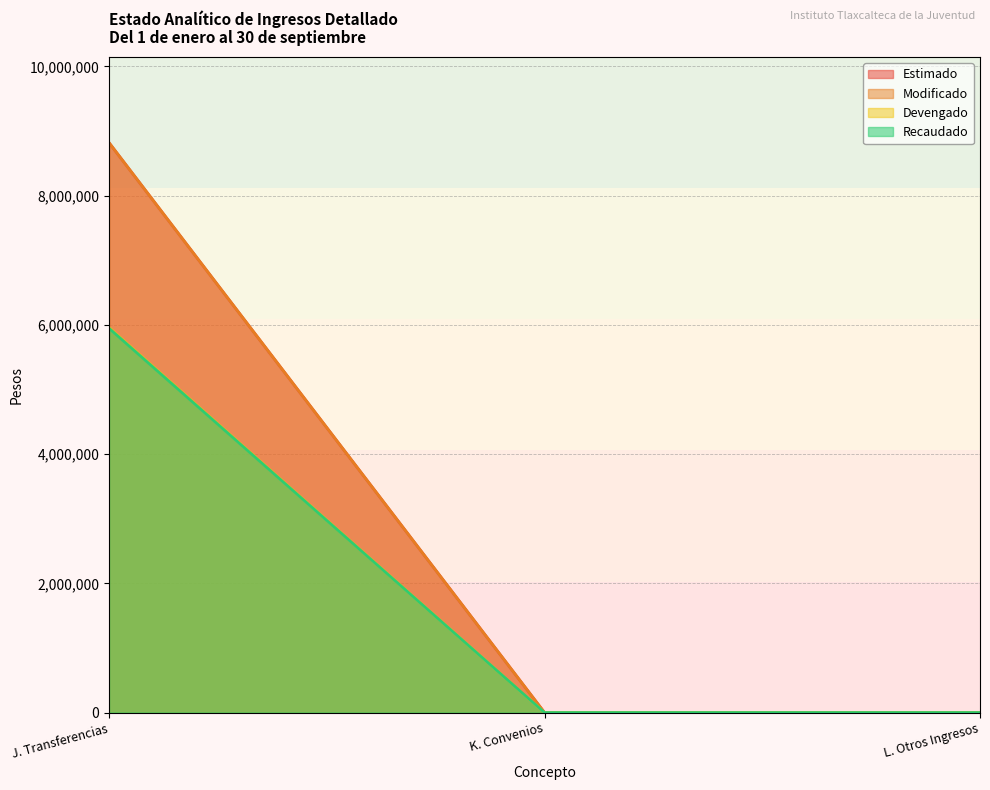

Where is Recaudado nearest to the value 2973481?

K. Convenios